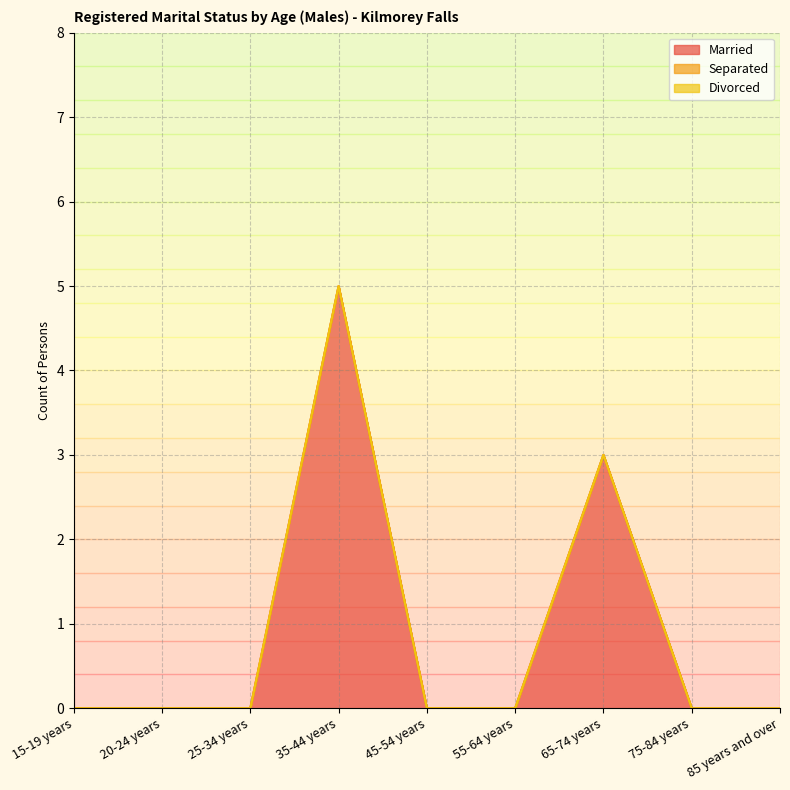

Which series has the largest total across all categories?

Married